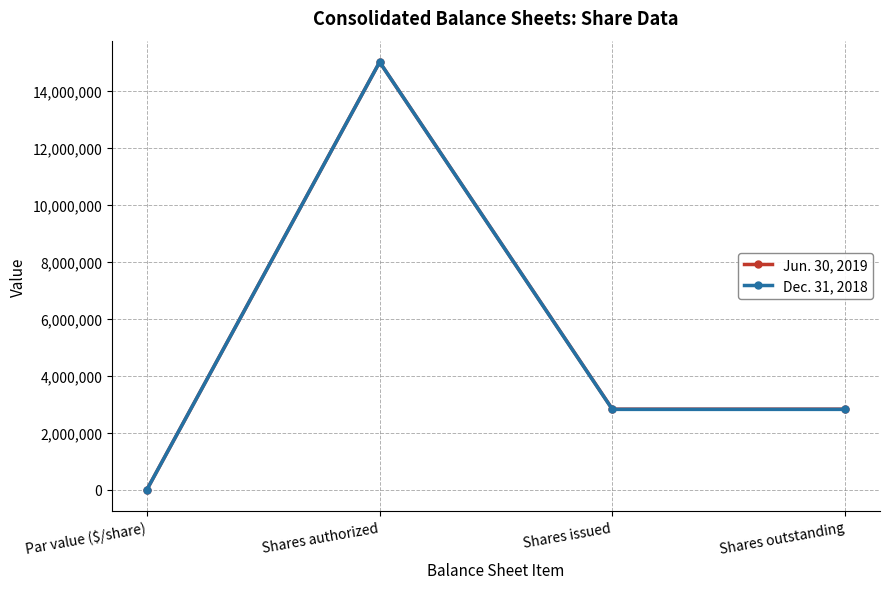

Where is the first local maximum for Jun. 30, 2019?

Shares authorized